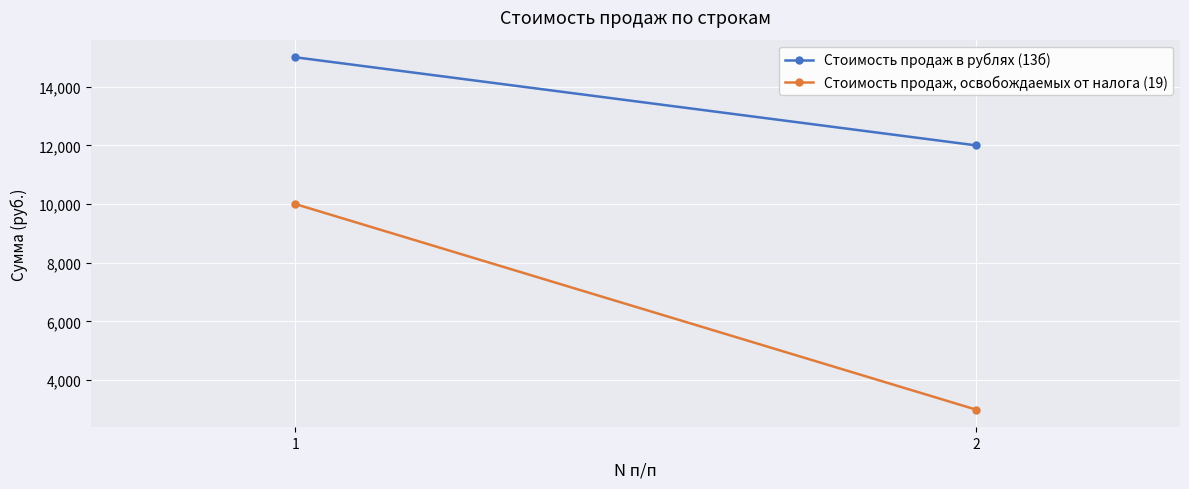

Is the value of Стоимость продаж в рублях (13б) at 1 greater than the value of Стоимость продаж, освобождаемых от налога (19) at 1?

Yes